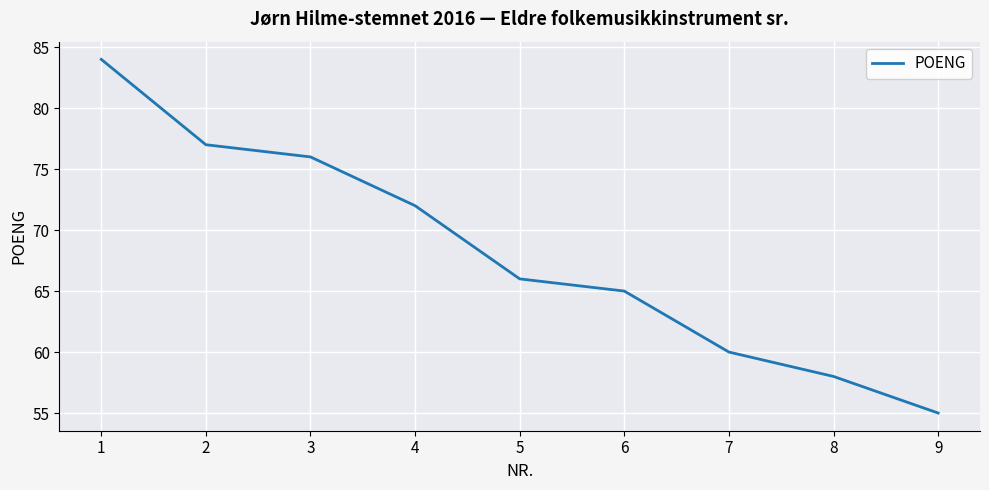

Reading left to right, transcribe all the data shown in this chart.

1=84	2=77	3=76	4=72	5=66	6=65	7=60	8=58	9=55